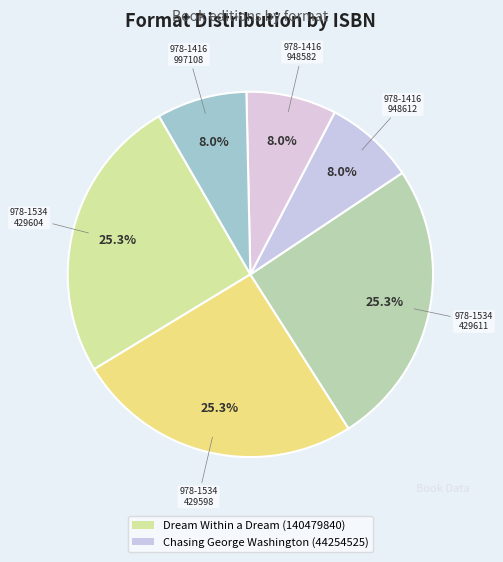

Count the number of slices in the pie.

6